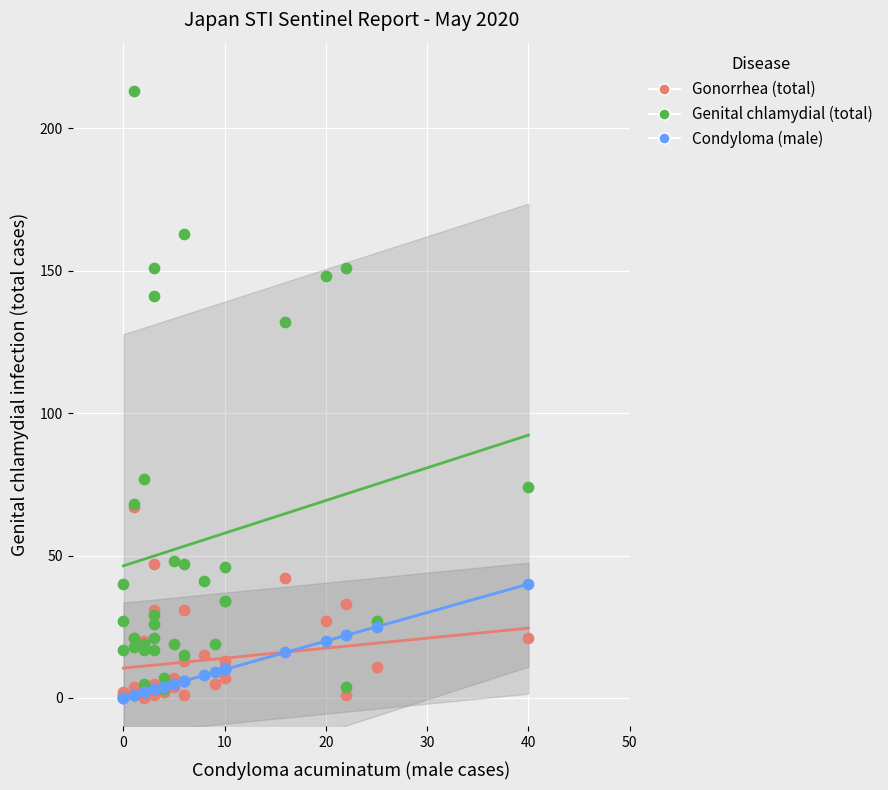

Across all series, what Y value is closest to 106?

132